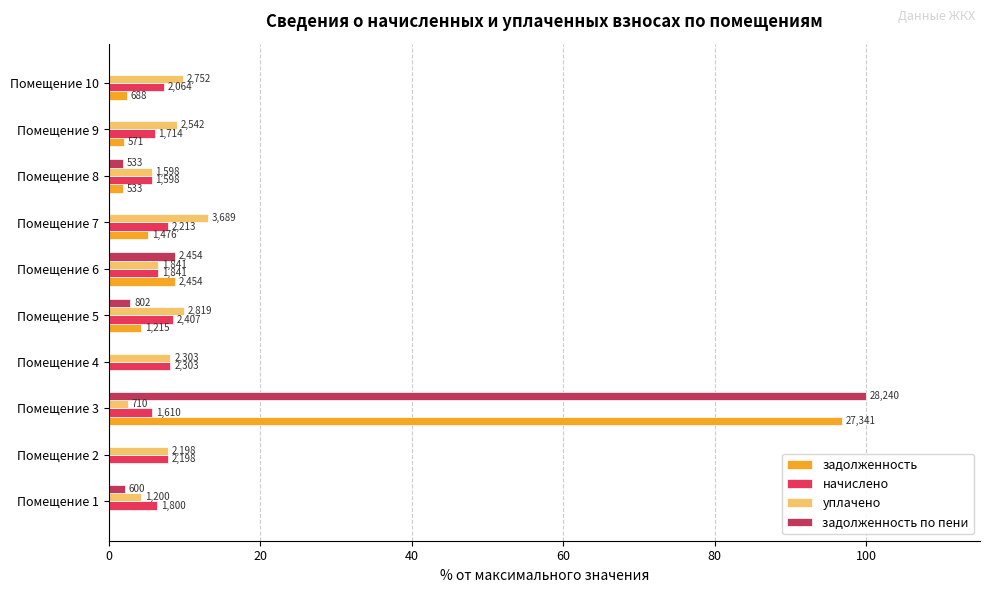

What are all the series names shown in the legend?

задолженность, начислено, уплачено, задолженность по пени